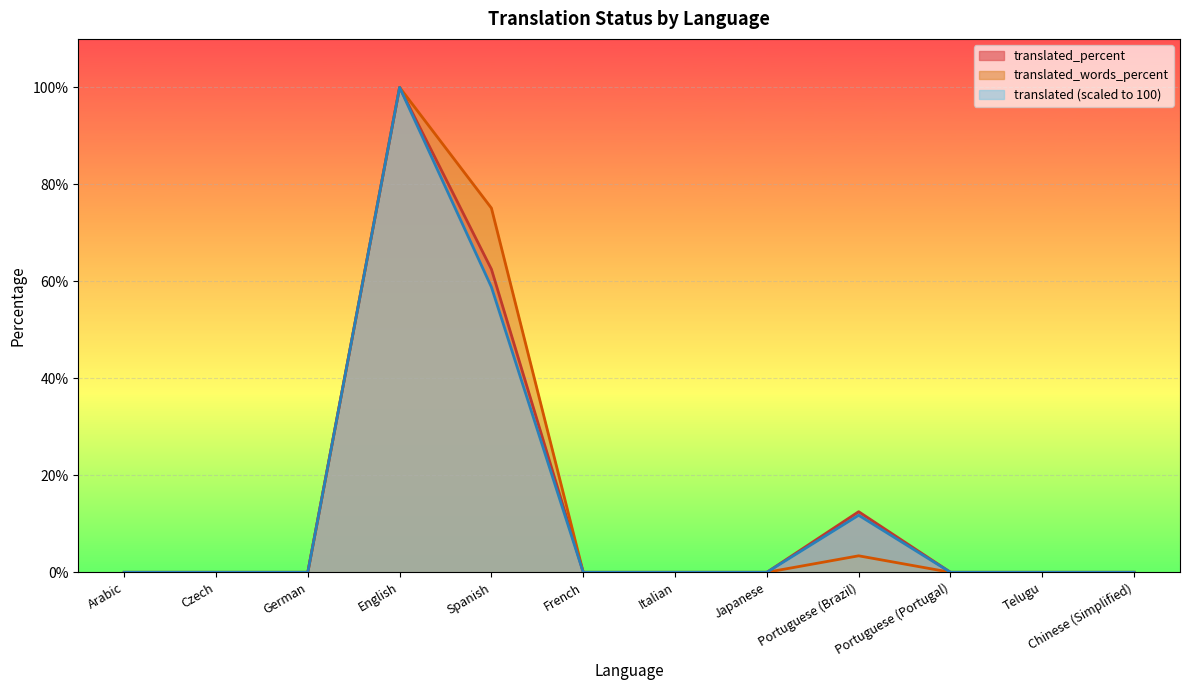

Reading left to right, extract all data points from this chart.

translated: Arabic=0.0	Czech=0.0	German=0.0	English=100.0	Spanish=58.8	French=0.0	Italian=0.0	Japanese=0.0	Portuguese (Brazil)=11.8	Portuguese (Portugal)=0.0	Telugu=0.0	Chinese (Simplified)=0.0
translated_percent: Arabic=0.0	Czech=0.0	German=0.0	English=100.0	Spanish=62.5	French=0.0	Italian=0.0	Japanese=0.0	Portuguese (Brazil)=12.5	Portuguese (Portugal)=0.0	Telugu=0.0	Chinese (Simplified)=0.0
translated_words_percent: Arabic=0.0	Czech=0.0	German=0.0	English=100.0	Spanish=75.1	French=0.0	Italian=0.0	Japanese=0.0	Portuguese (Brazil)=3.4	Portuguese (Portugal)=0.0	Telugu=0.0	Chinese (Simplified)=0.0